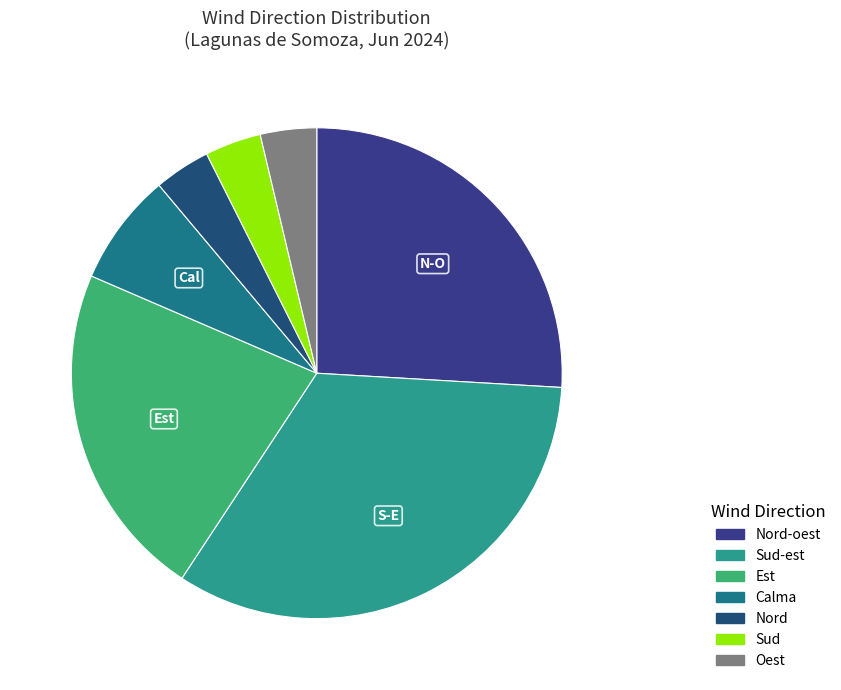

Is there any slice that represents more than half of the pie?

No